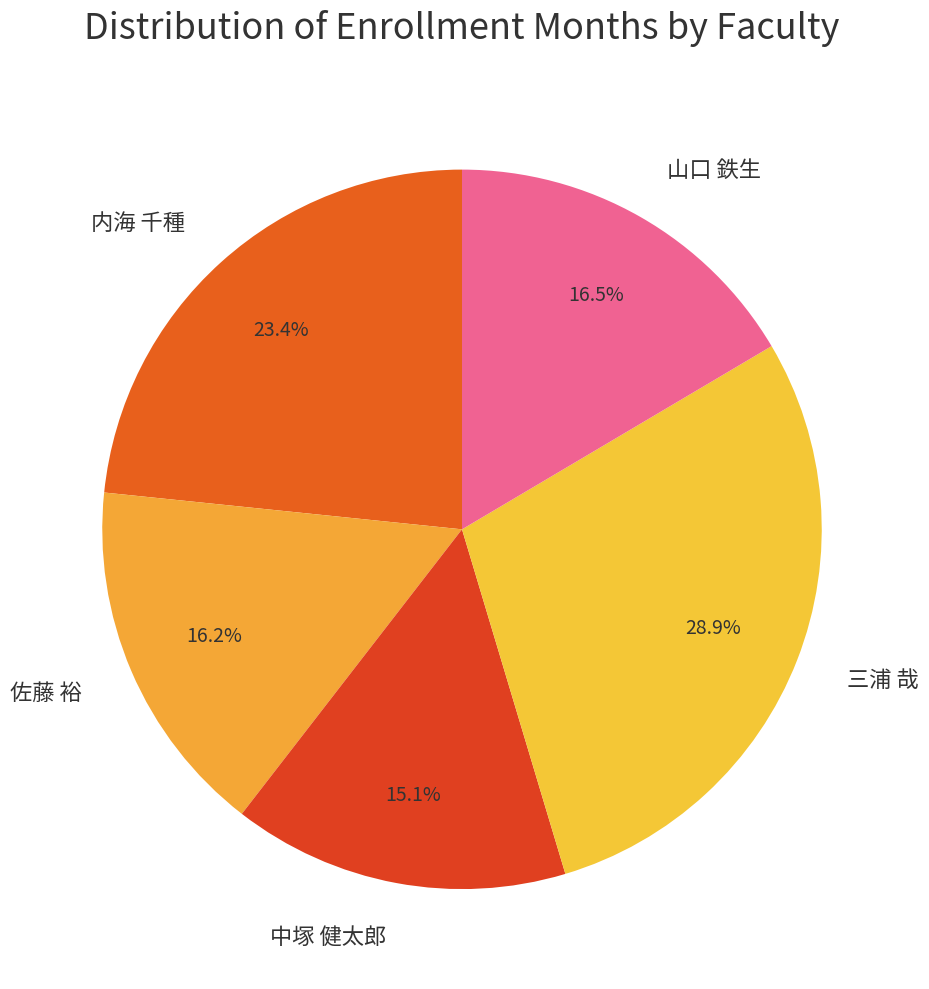

Does any single category account for the majority?

No